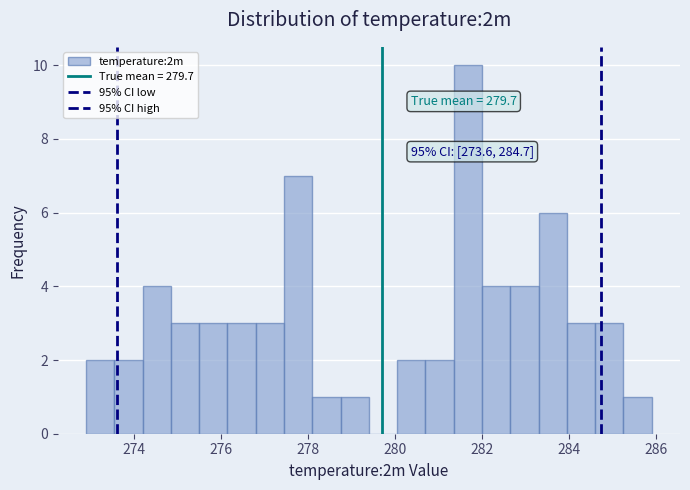

Read against the x-axis, roughly where is the centre of the tallest bar?

281.6